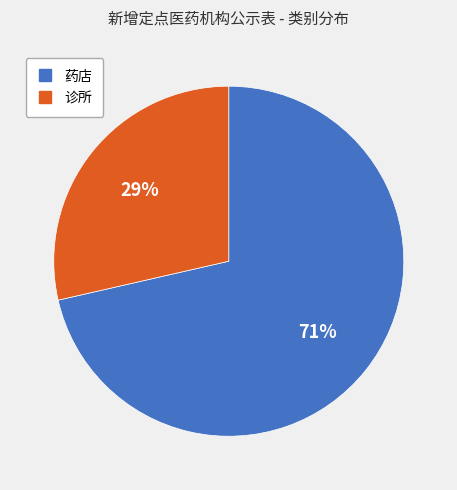

Is there any slice that represents more than half of the pie?

Yes